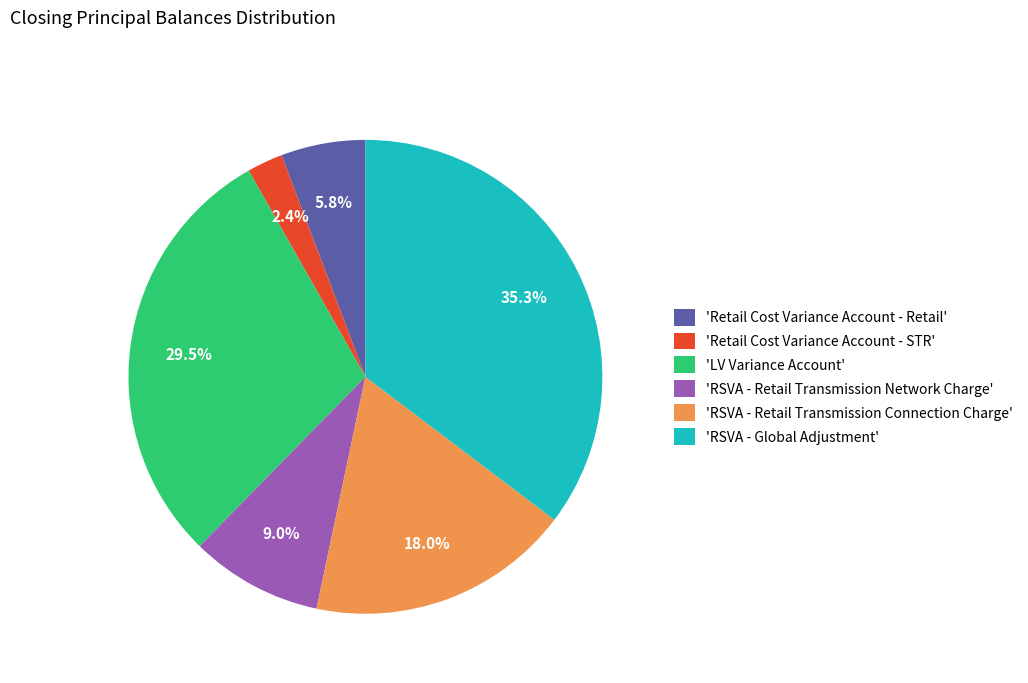

Which category has the biggest portion of the pie?

'RSVA - Global Adjustment'